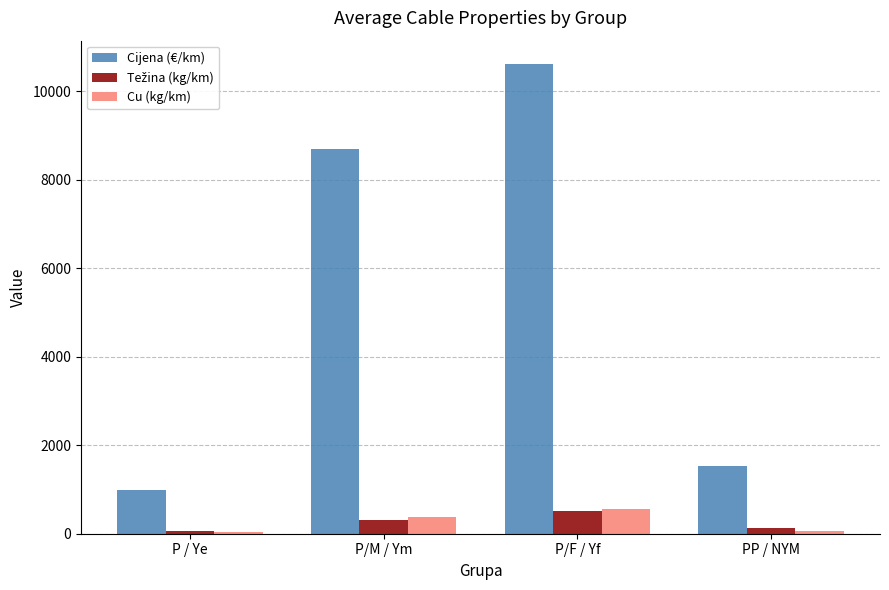

At which category does the chart reach its peak across all series?

P/F / Yf